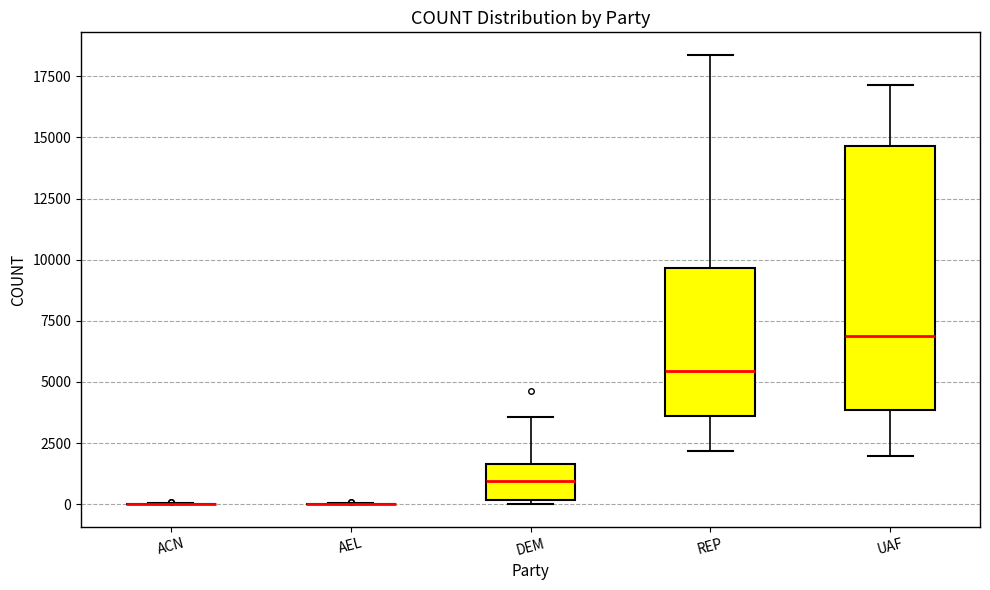

Comparing the boxes themselves (not the whiskers), which one is the tallest?

UAF